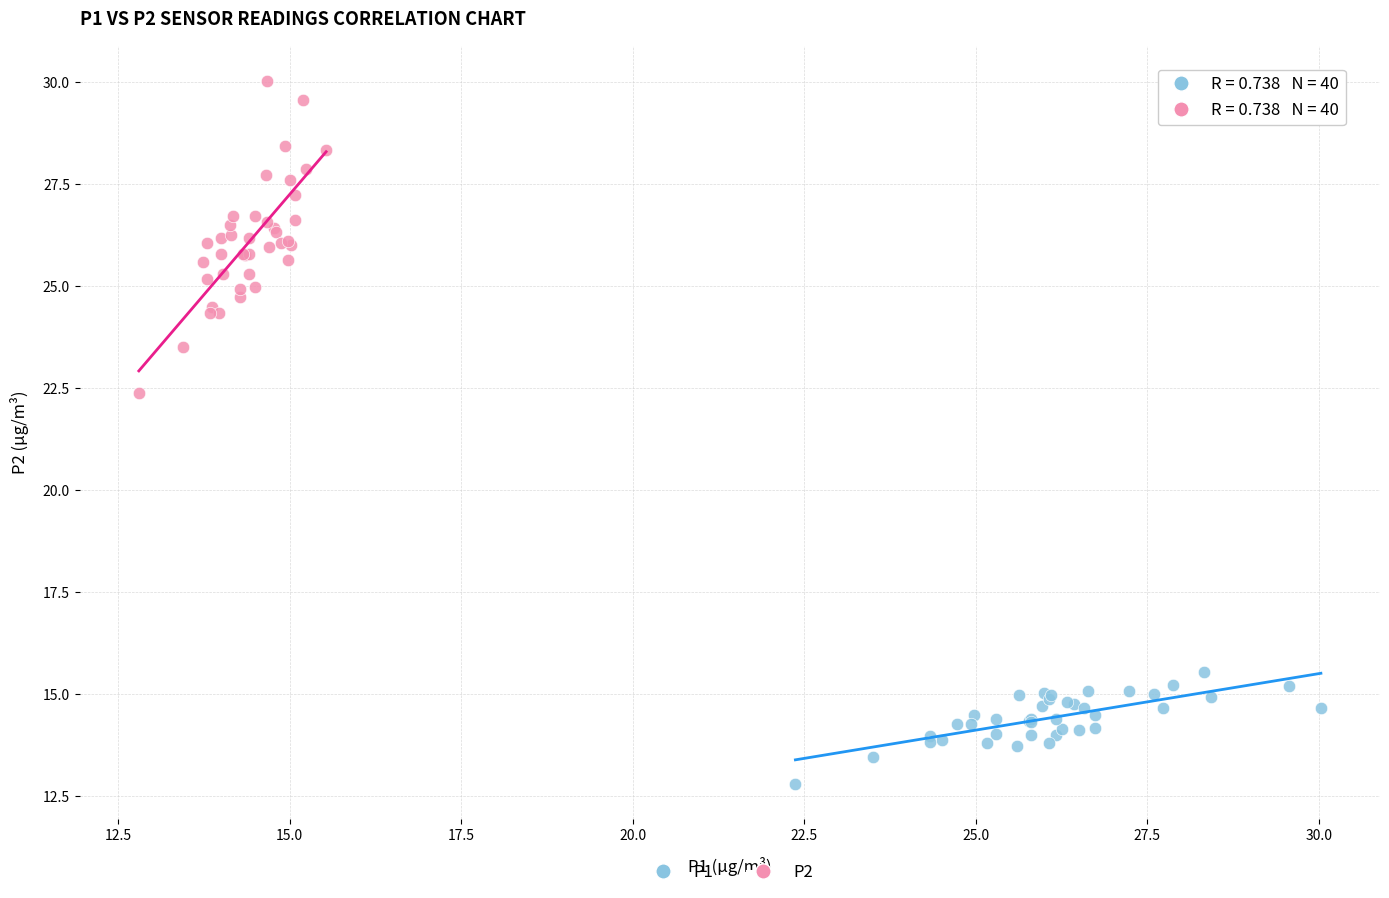

Which series has the widest spread of Y values?

P2